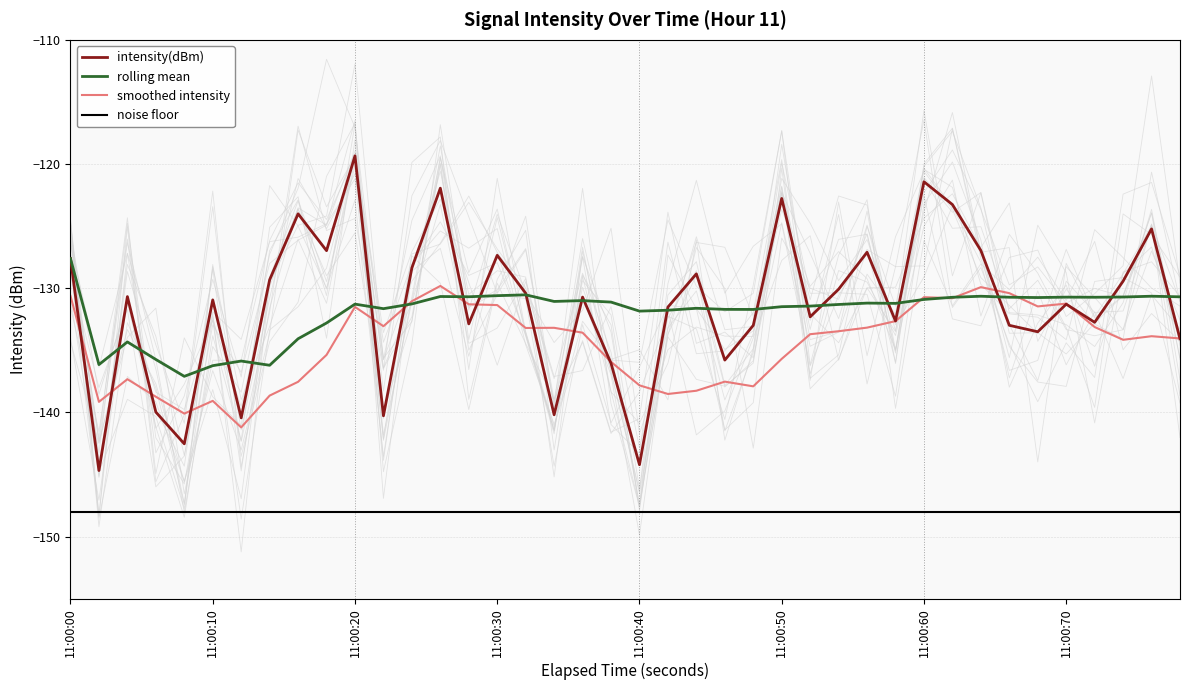

What is the minimum value for smoothed intensity?

-141.2